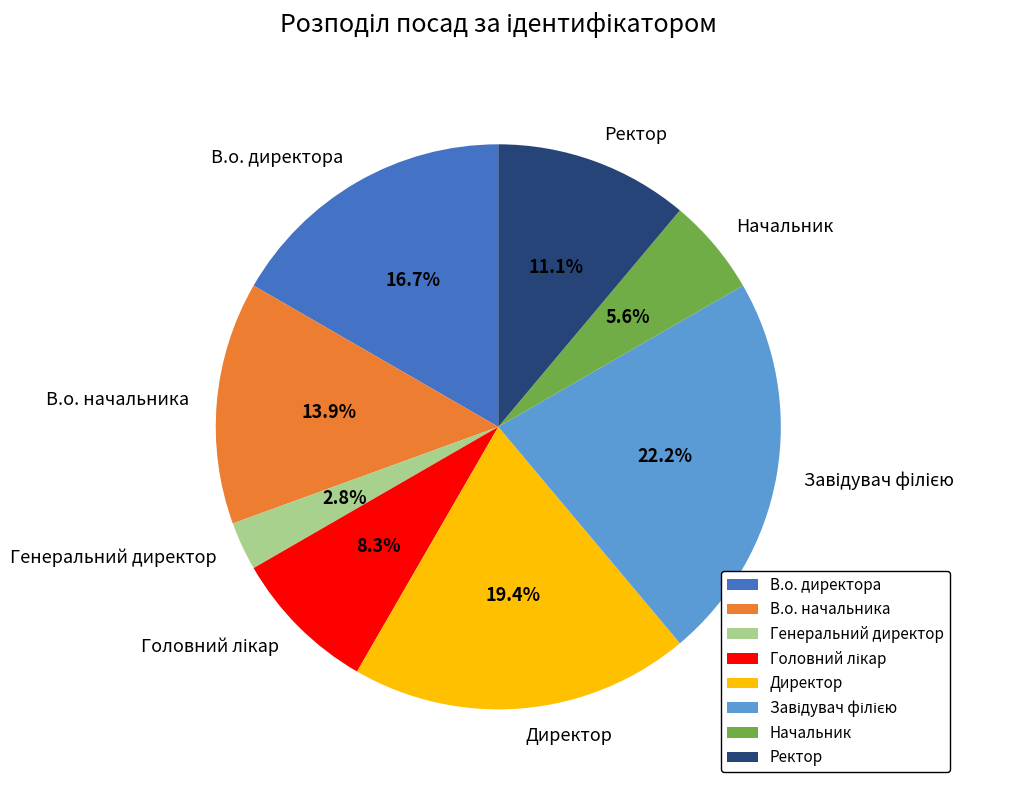

How many slices are in this pie chart?

8